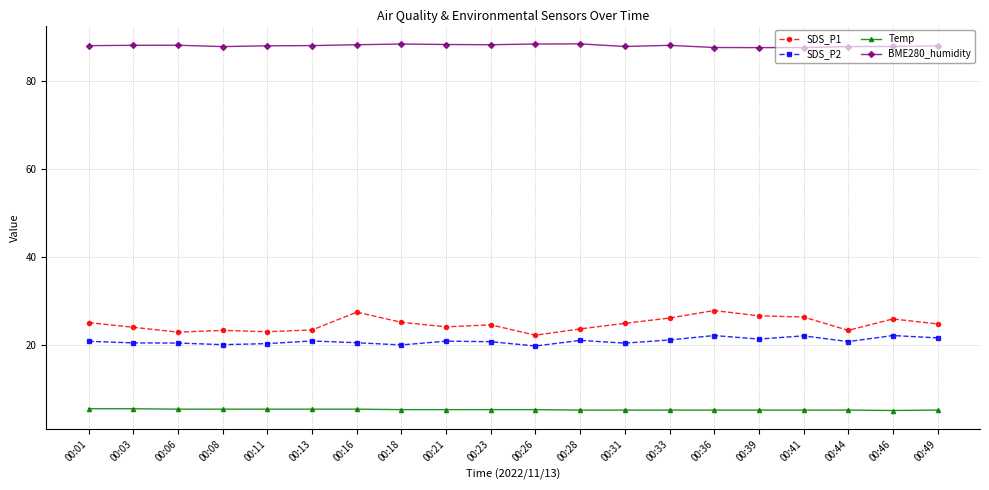

True or false: BME280_humidity has more than 1 points higher than both neighbors.

True